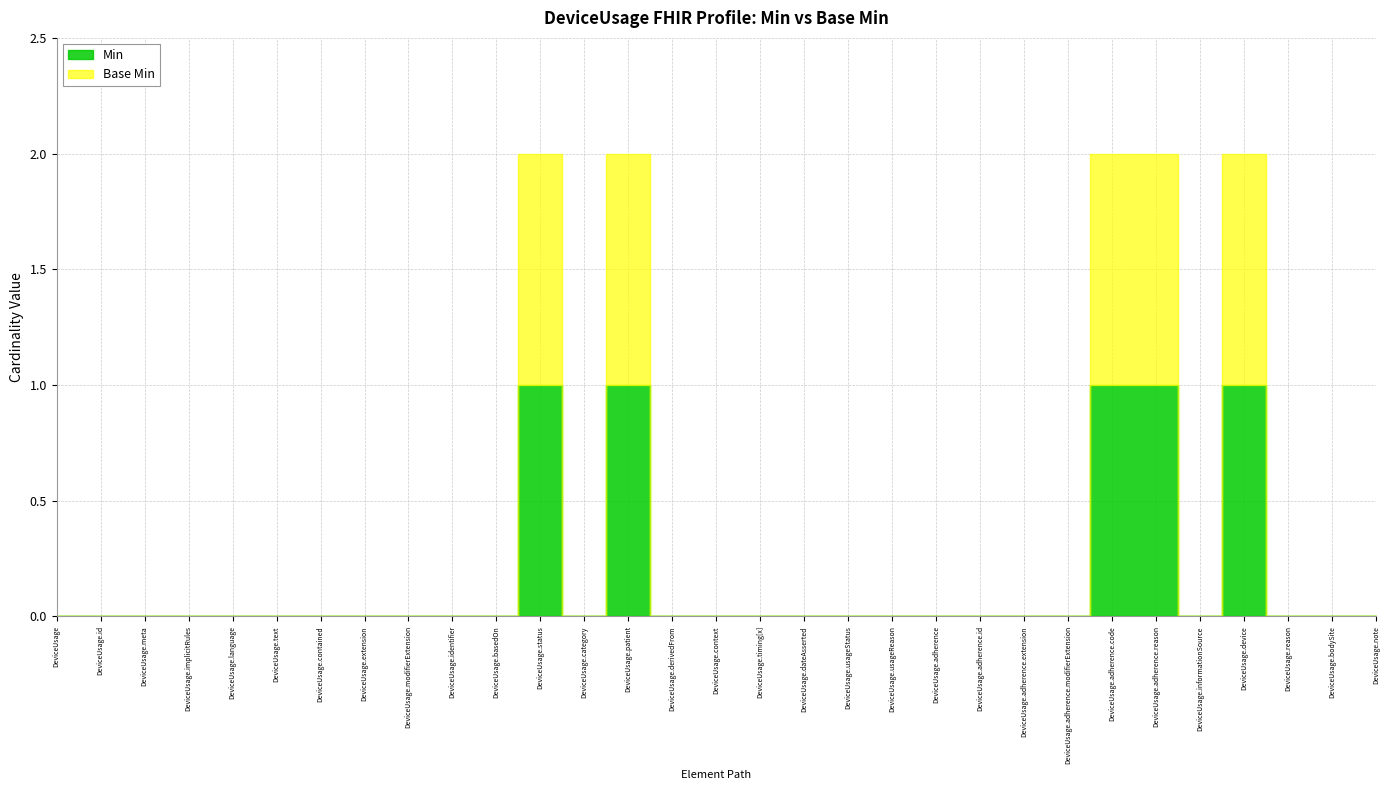

What position from the right is DeviceUsage.derivedFrom?

17